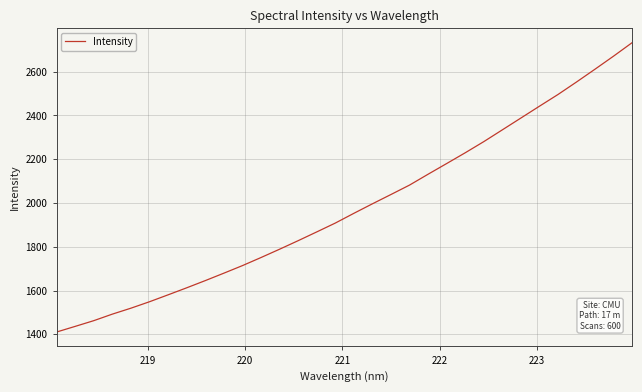

Does the chart have visible grid lines?

Yes